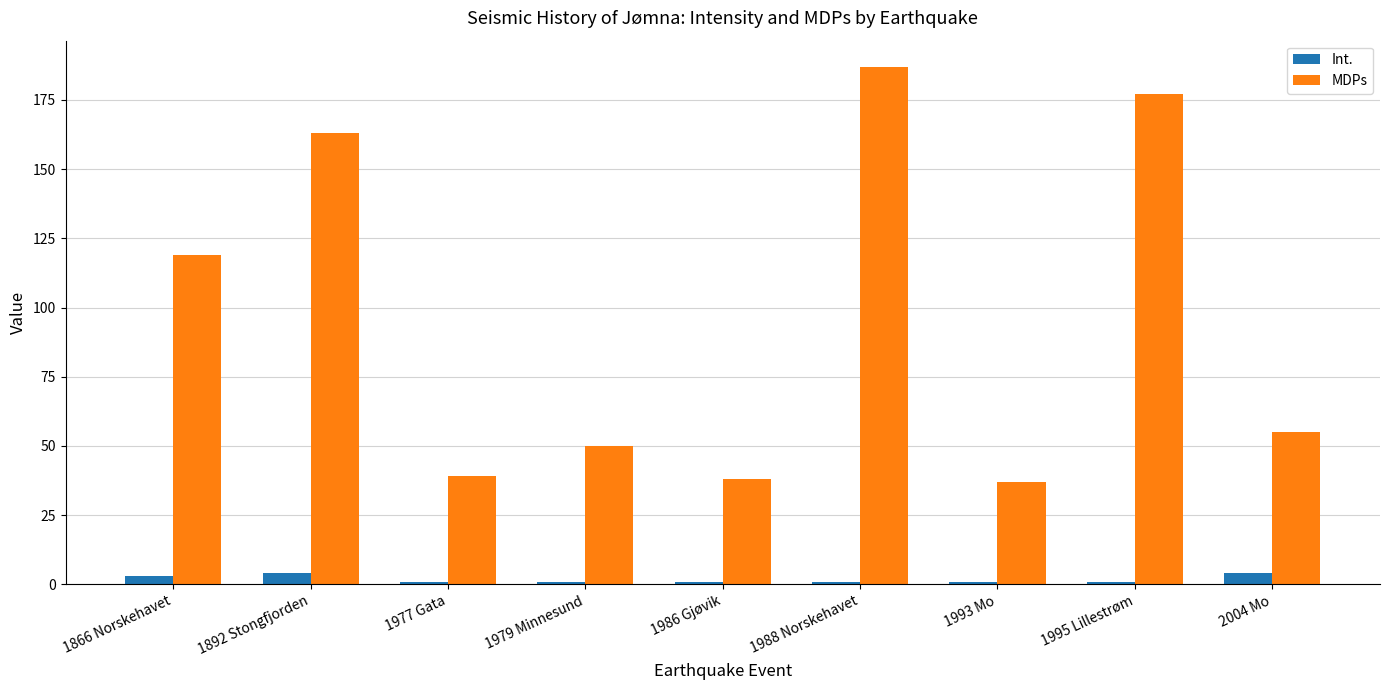

Rank the series by their average value, from highest to lowest.

MDPs, Int.